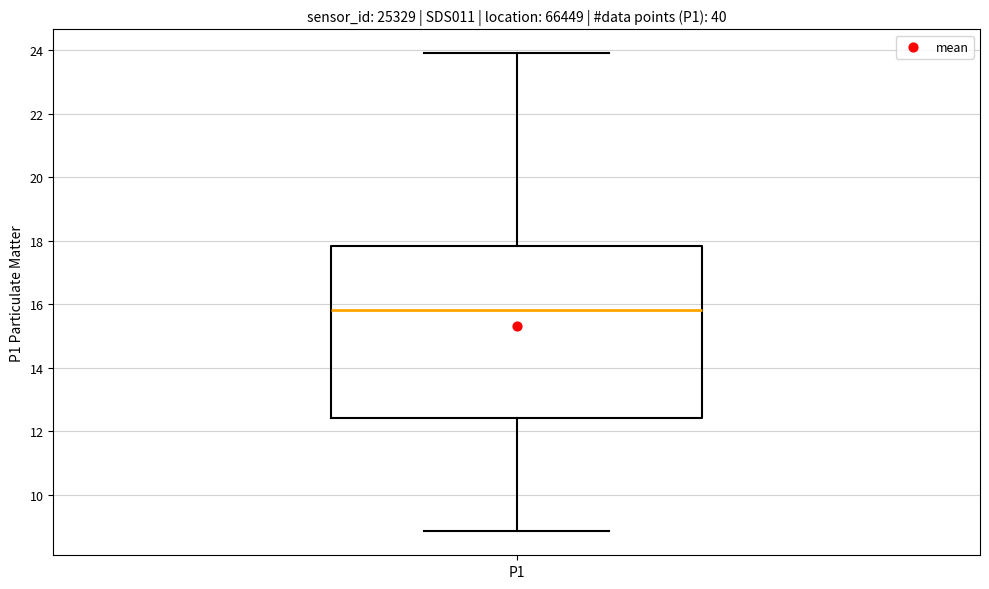

Read this box plot against the y-axis: the position of the median line, the range covered by the box, and the ends of both whiskers. The values are not printed on the chart, so give them approximately, as read against the axis.

median 15.8, box 12.4 to 17.8, whiskers 8.8 to 24.0